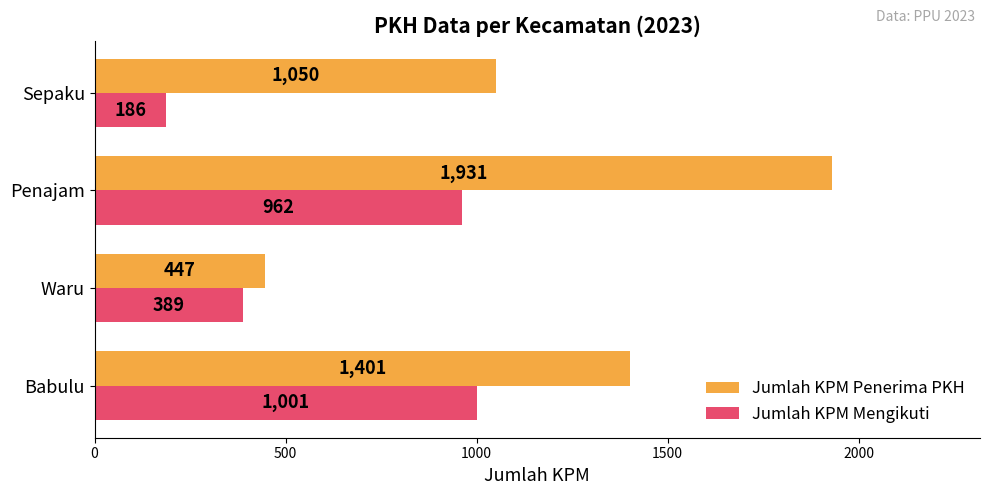

True or false: Jumlah KPM Penerima PKH has a value of 447 at Waru.

True